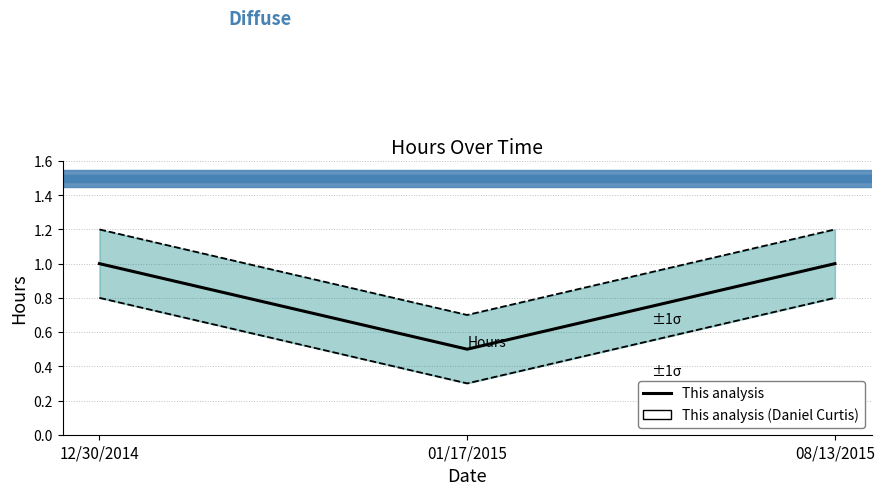

Reading left to right, extract all data points from this chart.

Hours (this analysis): 12/30/2014=1.0	01/17/2015=0.5	08/13/2015=1.0
Upper bound: 12/30/2014=1.2	01/17/2015=0.7	08/13/2015=1.2
Lower bound: 12/30/2014=0.8	01/17/2015=0.3	08/13/2015=0.8